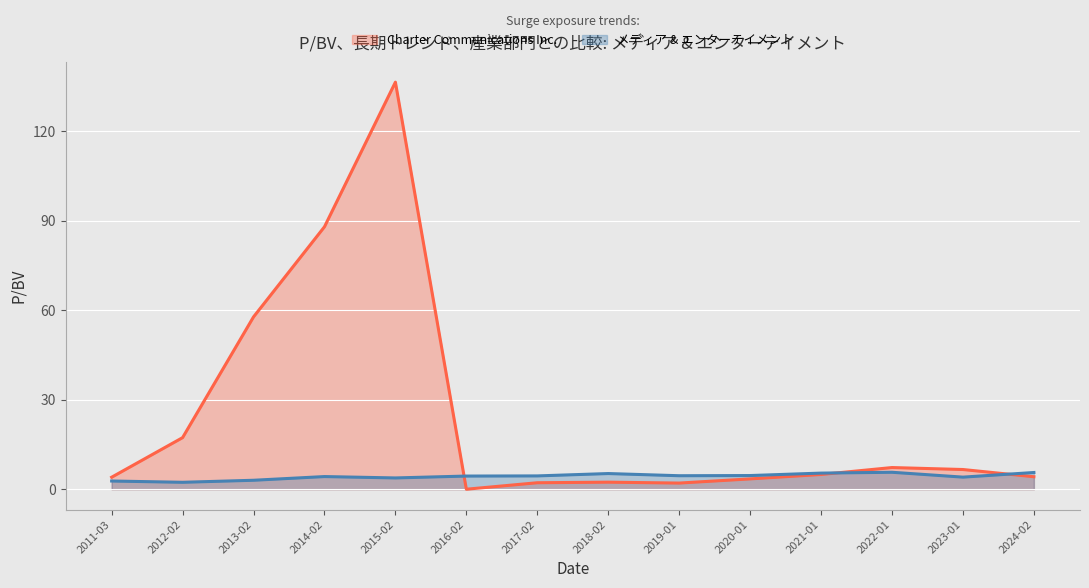

Which series changed the most between 2014-02 and 2018-02?

Charter Communications Inc.